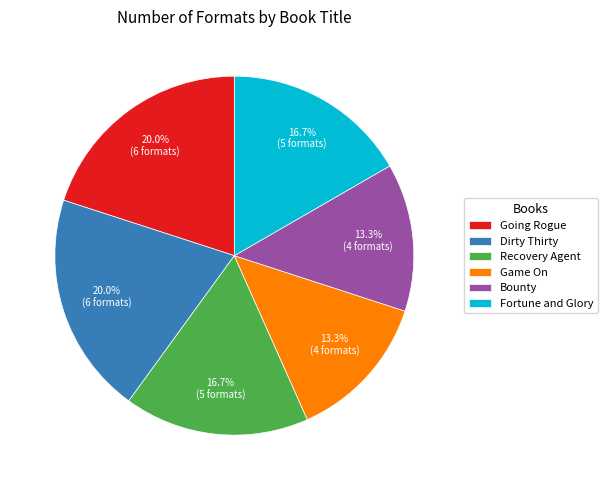

What percentage is NOT represented by Going Rogue?

80.0%